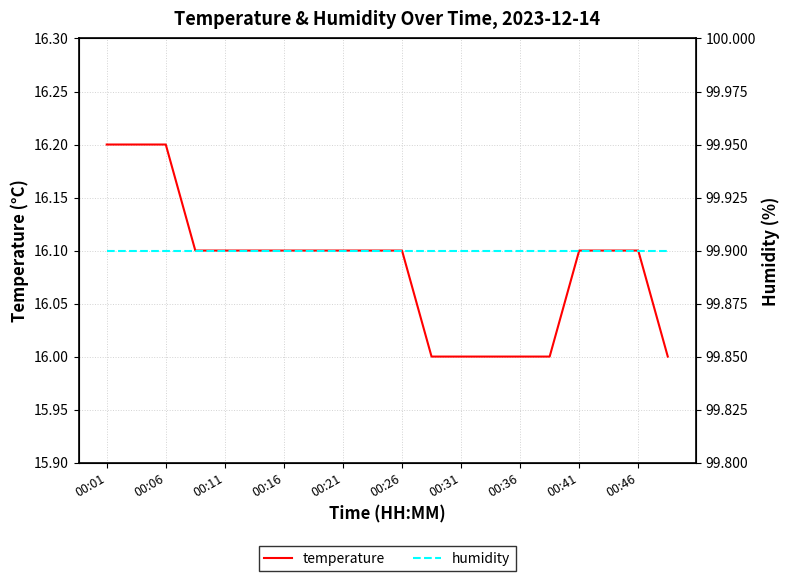

Is it true that temperature equals 6.4 at 00:21?

False